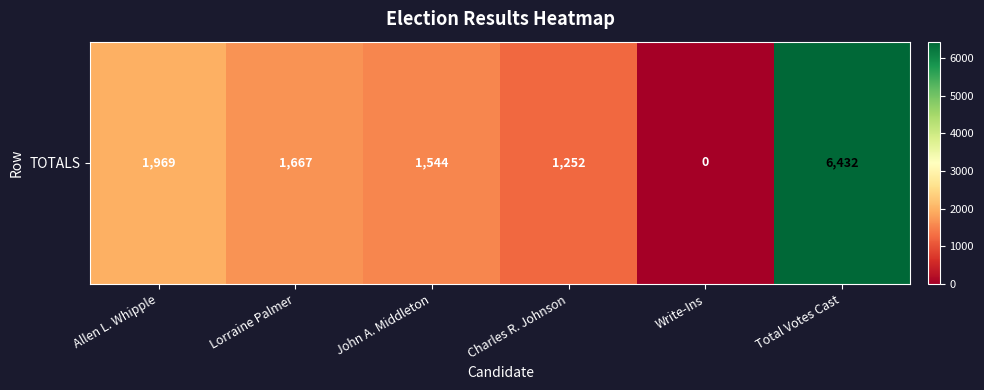

List the labels in order of value, largest first.

Total Votes Cast, Allen L. Whipple, Lorraine Palmer, John A. Middleton, Charles R. Johnson, Write-Ins